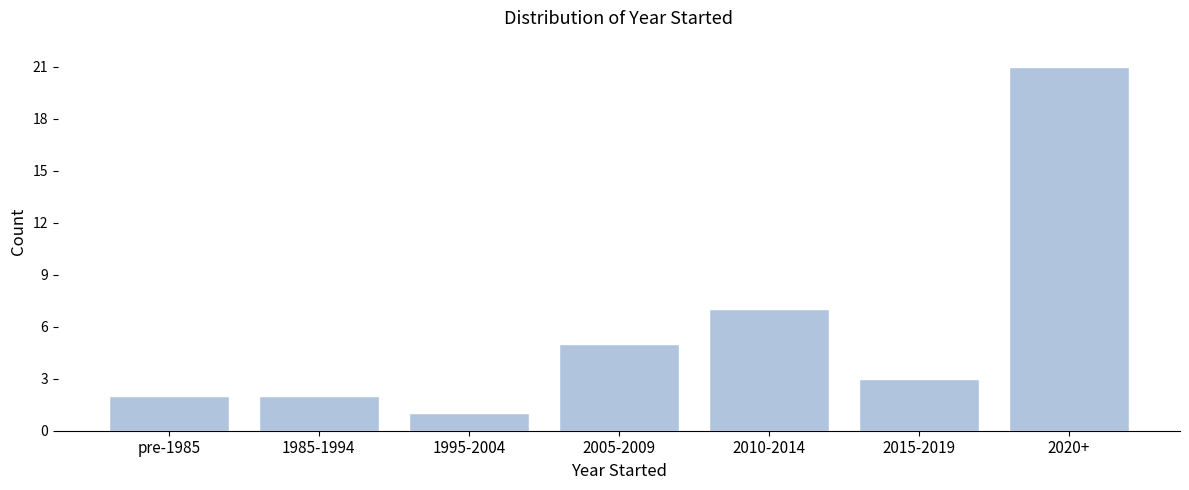

Reading left to right, what are all the values shown in this chart?

2	2	1	5	7	3	21